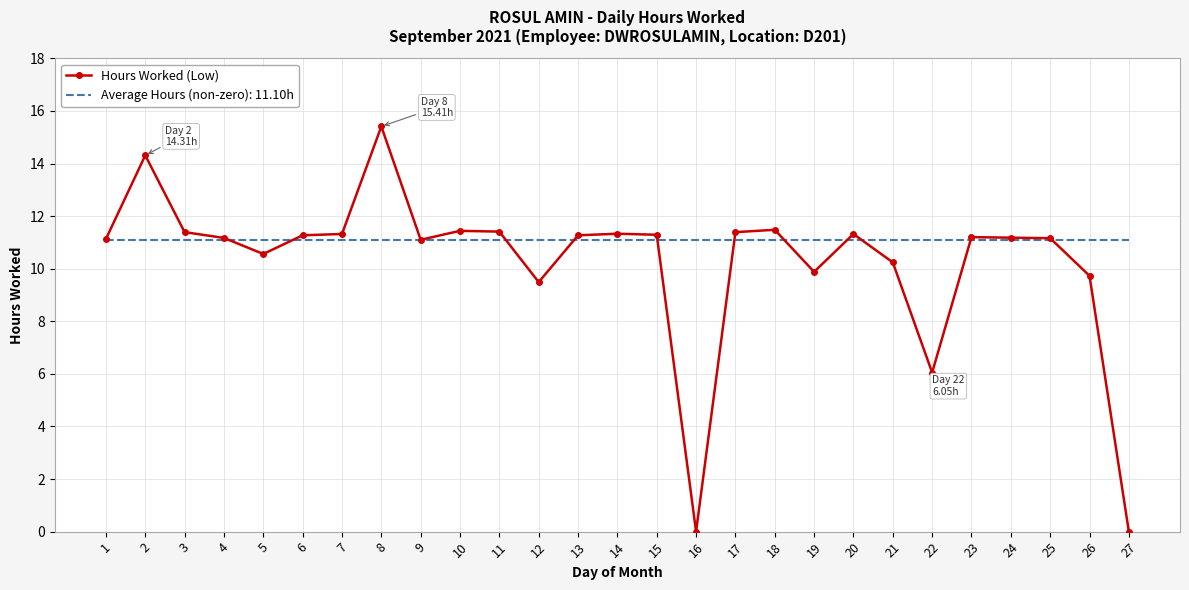

Where is Hours Worked (Low) nearest to the value 7?

22